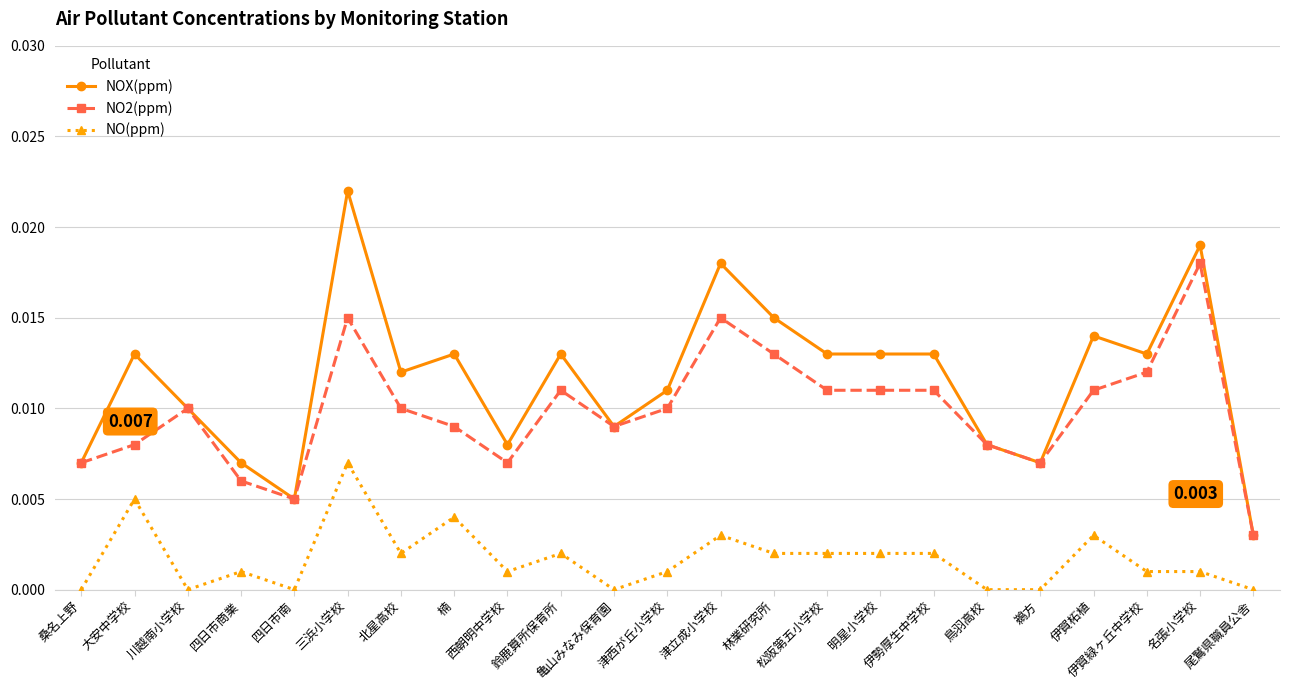

What is the sum of all NO2(ppm) values?

0.2